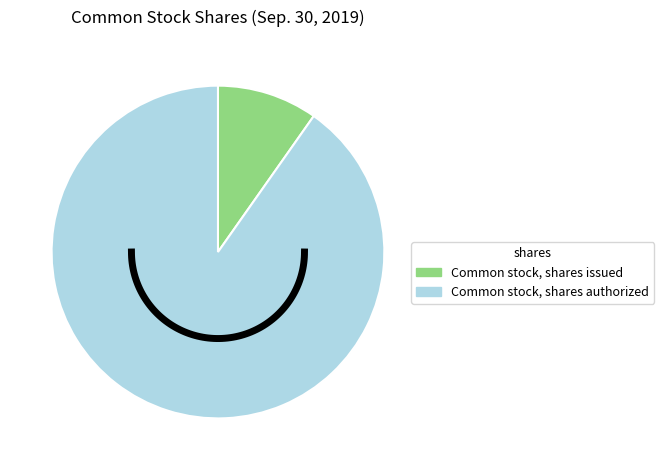

Is it true that Common stock, shares issued is 10% of the pie?

True